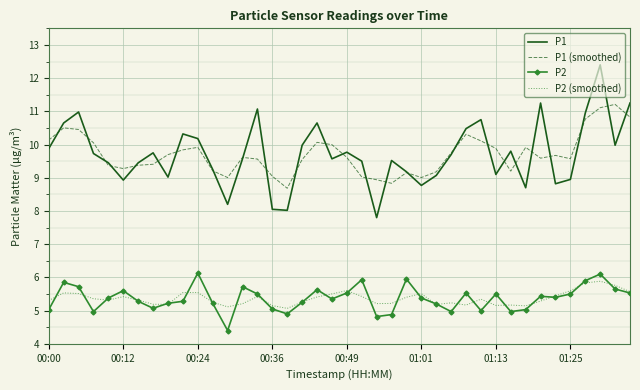

True or false: P2 and P1 cross at least once.

False